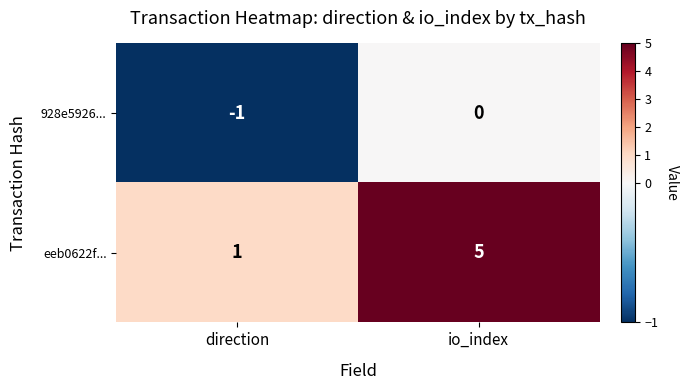

List the labels in order of eeb0622f... value, smallest first.

direction, io_index